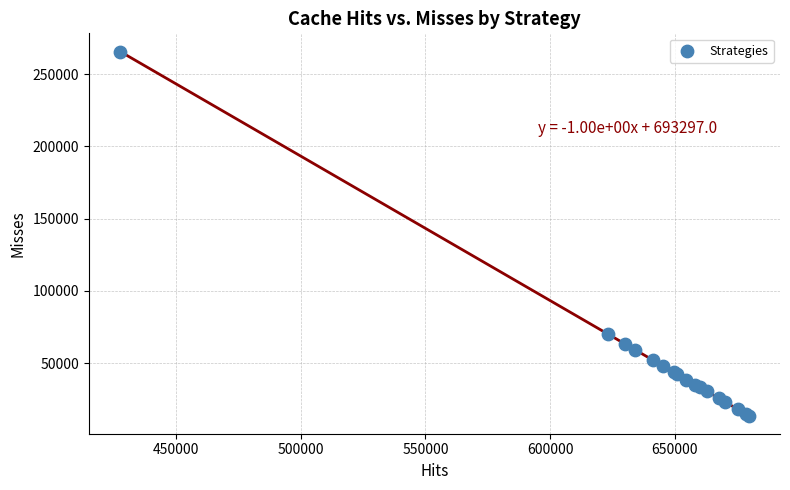

What Y value in the scatter plot is closest to 139705?

70188